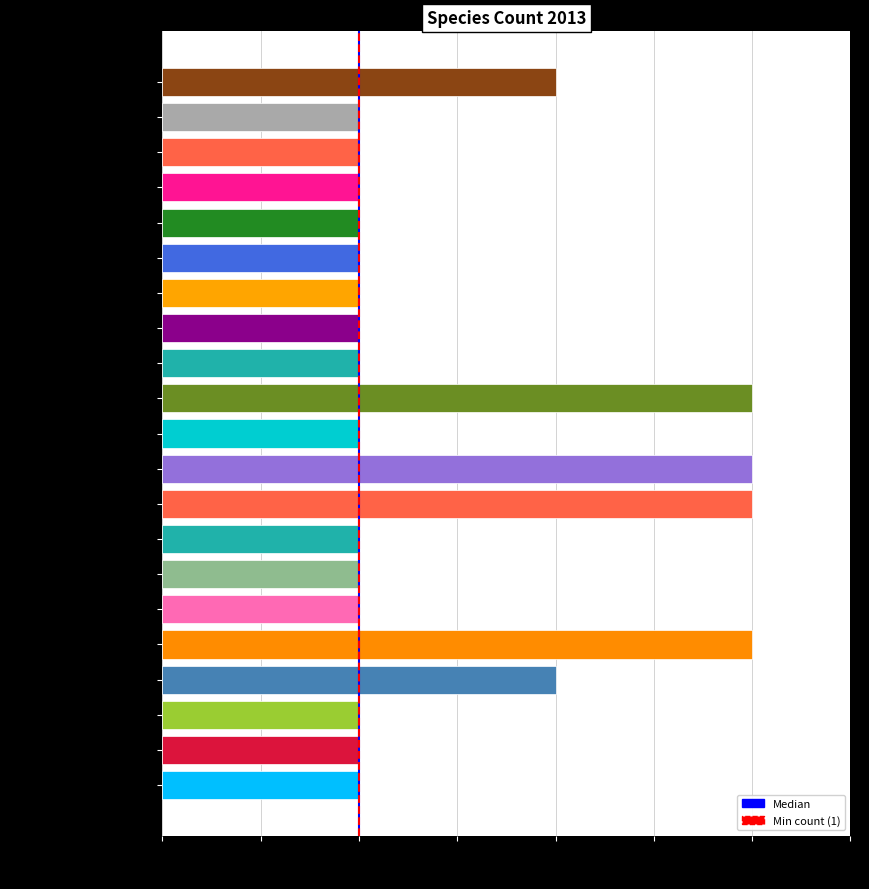

True or false: the data shows 1 at Mesocyclops leuckarti.

True